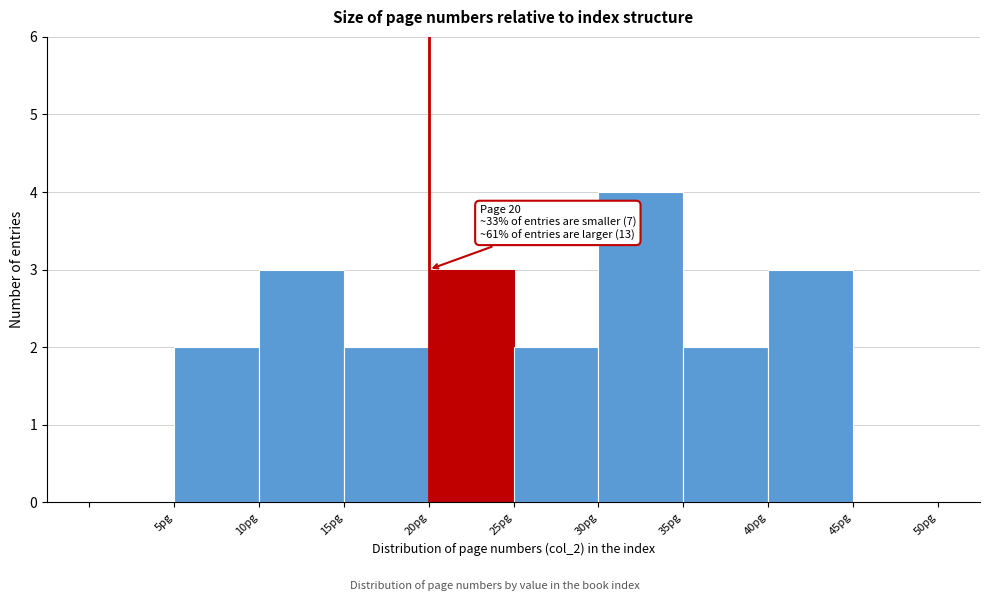

Over which range of the x-axis is the bar tallest?

30 to 35